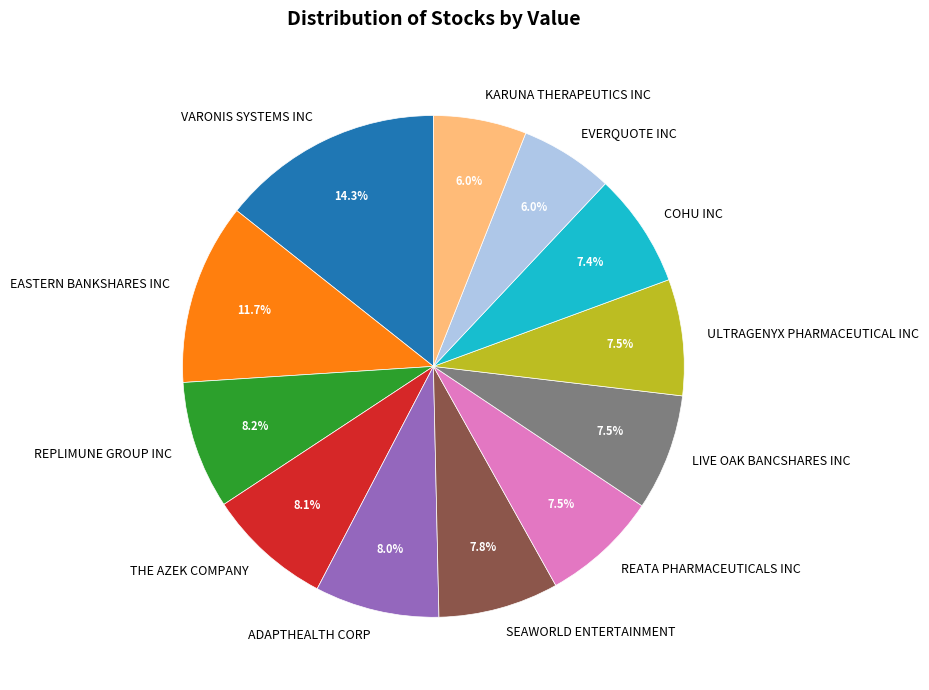

To the nearest percent, what is the average slice percentage?

8%